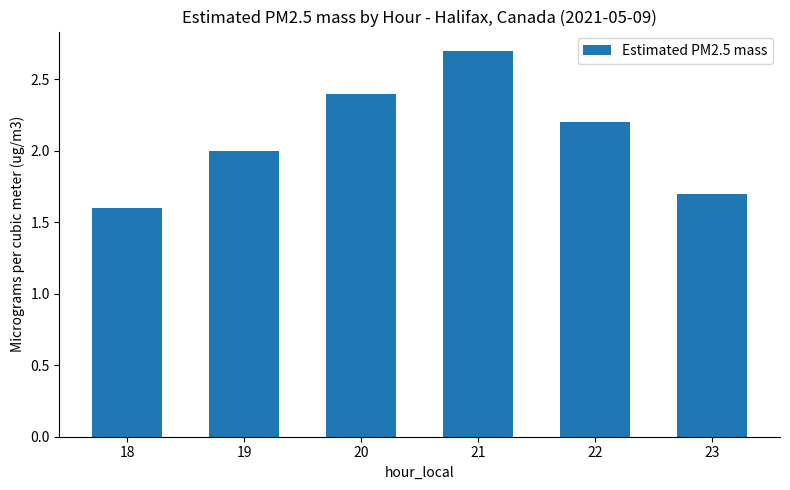

The value at 20 is 1.0. True or false?

False